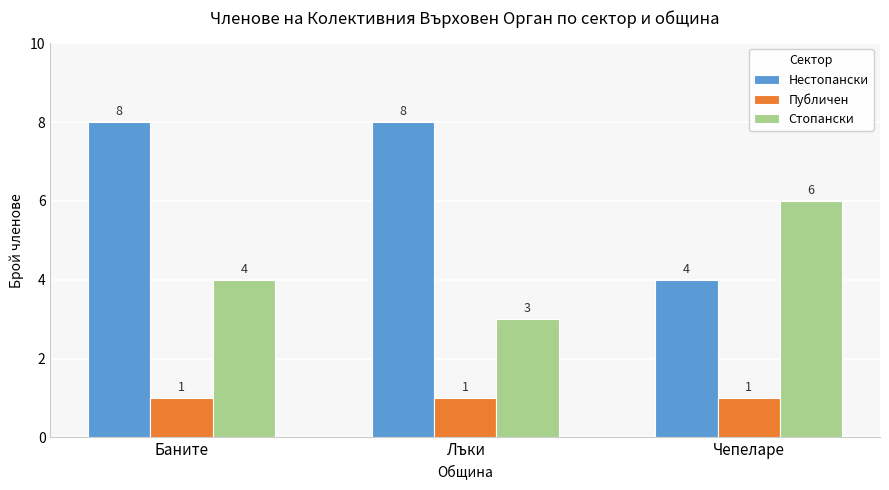

True or false: Стопански has a value of 3 at Лъки.

True